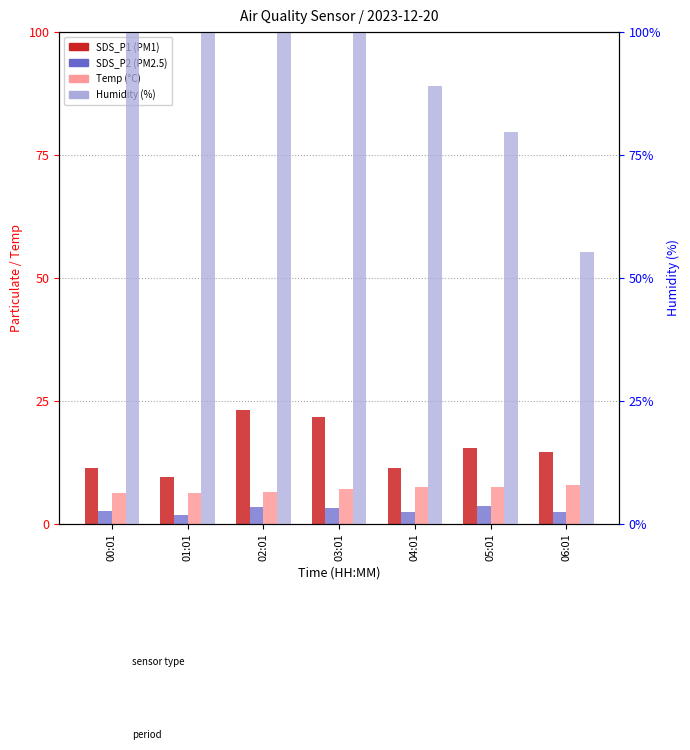

At which label is Humidity closest to 77?

05:01